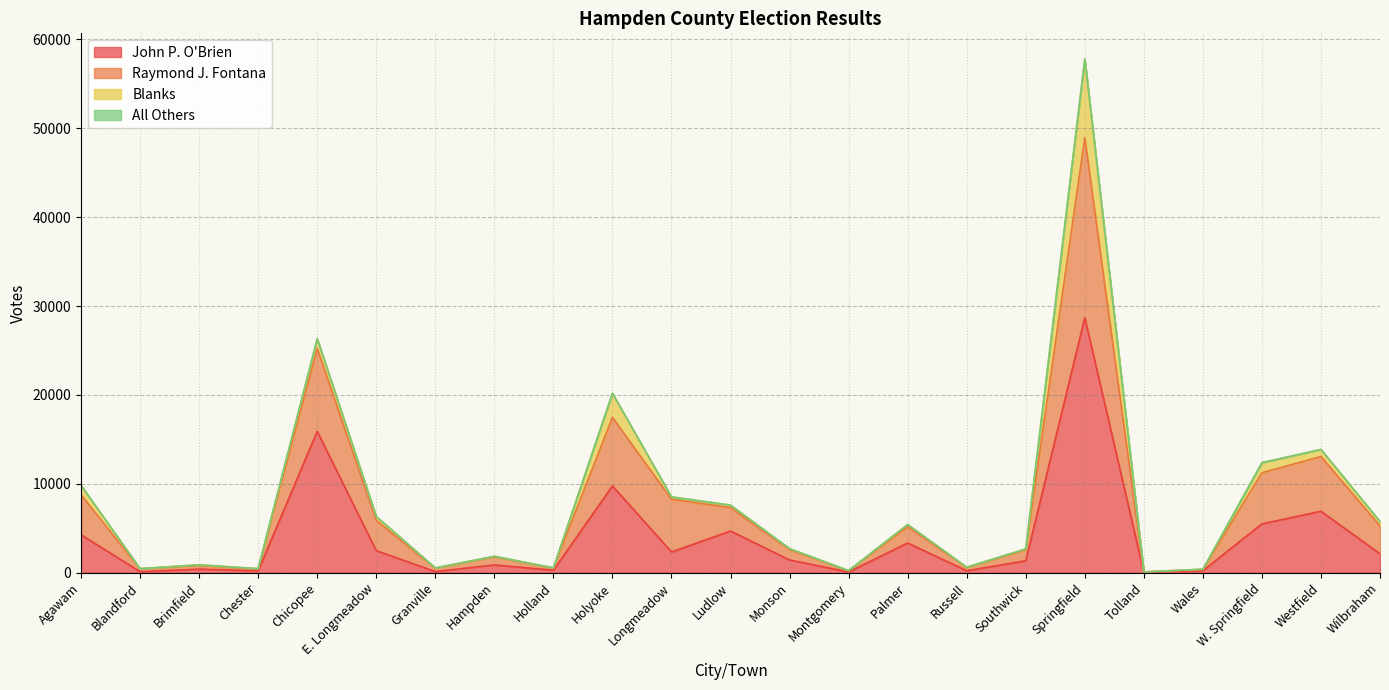

True or false: Raymond J. Fontana and John P. O'Brien intersect in this chart.

False